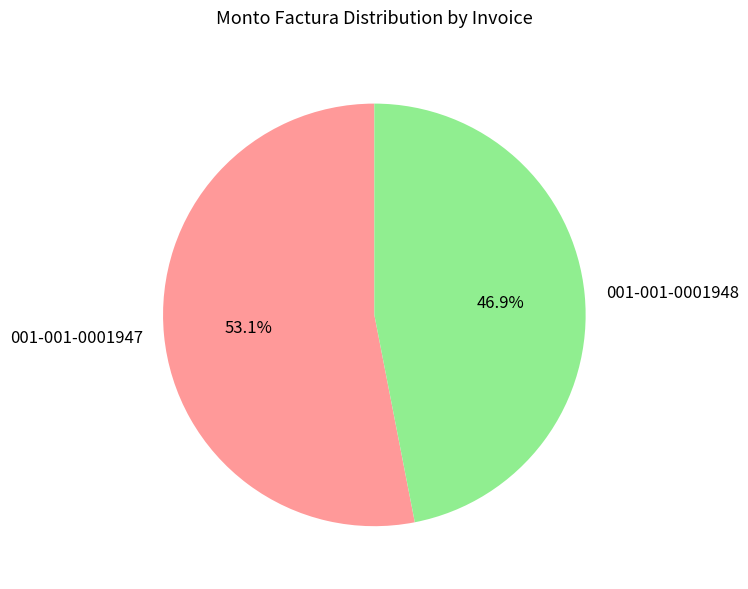

The 001-001-0001948 slice represents 61% of the pie. True or false?

False